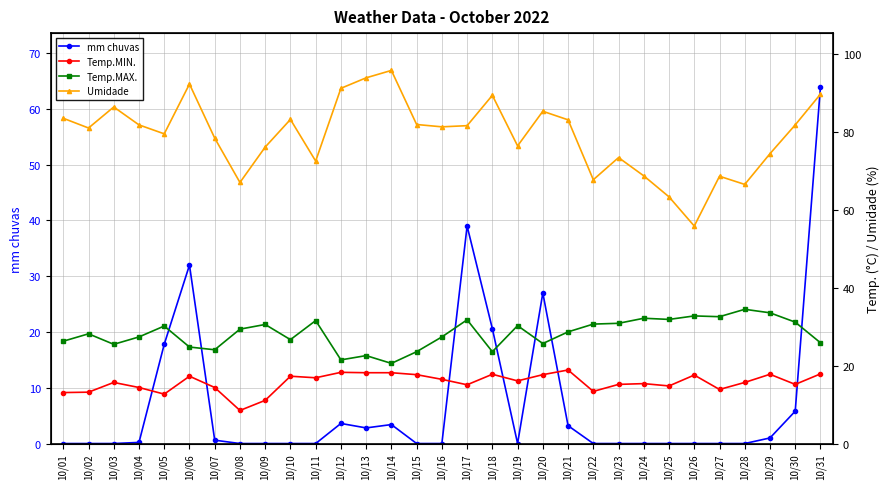

Which label corresponds to the largest value in the chart?

10/14